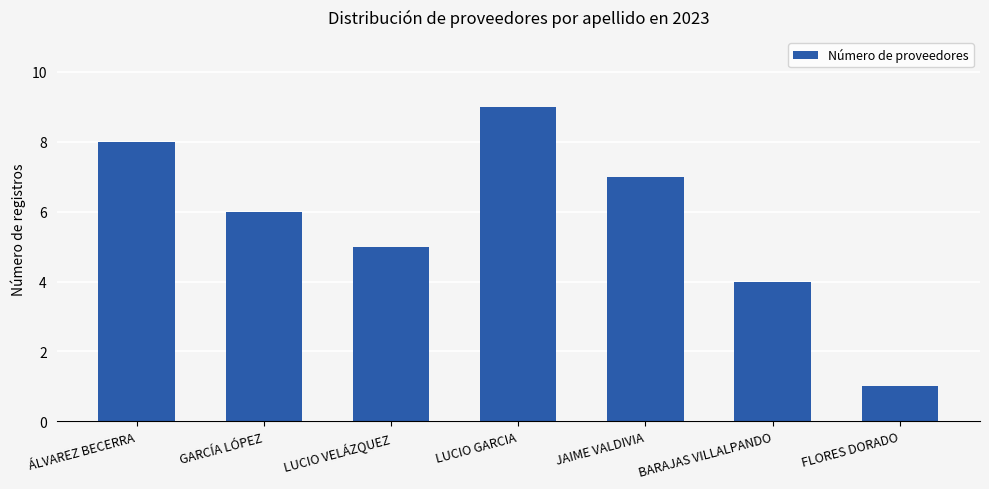

What value does the data have at BARAJAS VILLALPANDO?

4